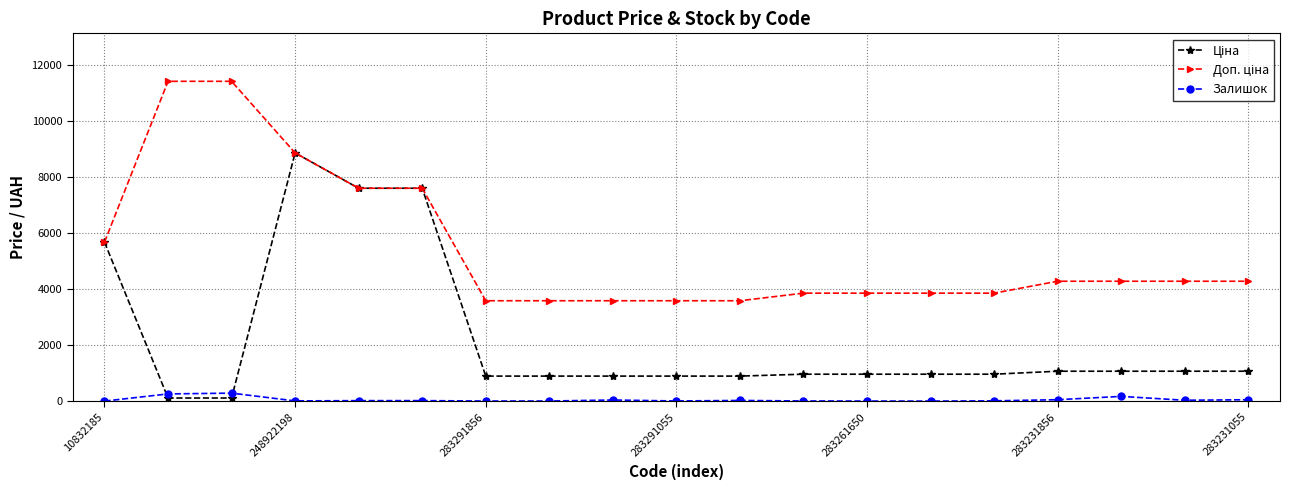

What is the highest value of the Залишок series?

288.0